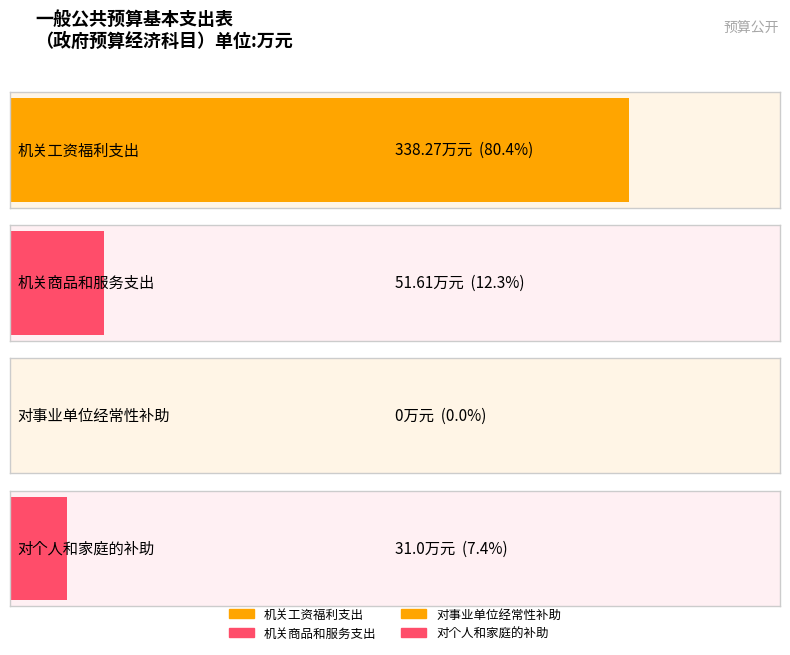

Reading right to left, list all the values displayed in this chart.

31.0	0.0	51.6	338.3